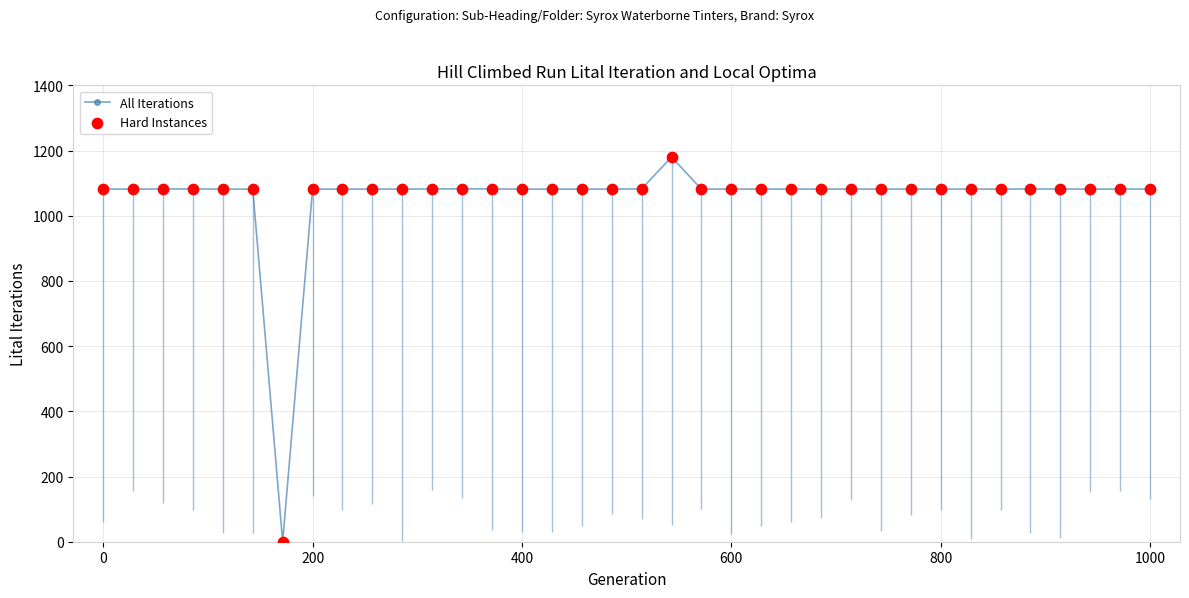

At how many categories does at least one series exceed 101?

35